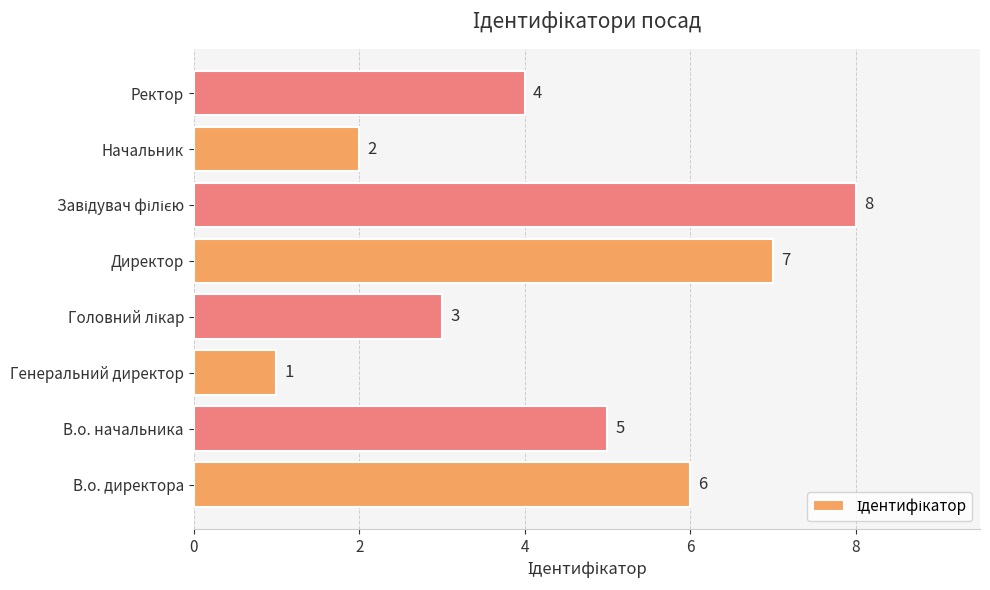

Where is the data nearest to the value 4?

Ректор